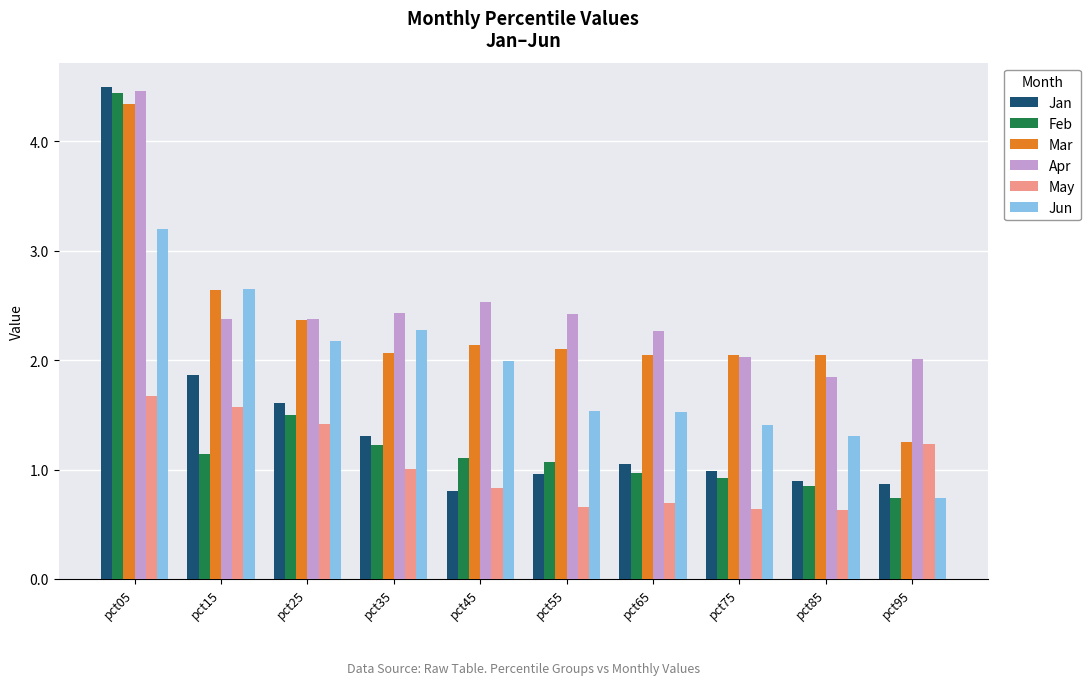

The Feb series shows 0.8 at pct85. True or false?

True